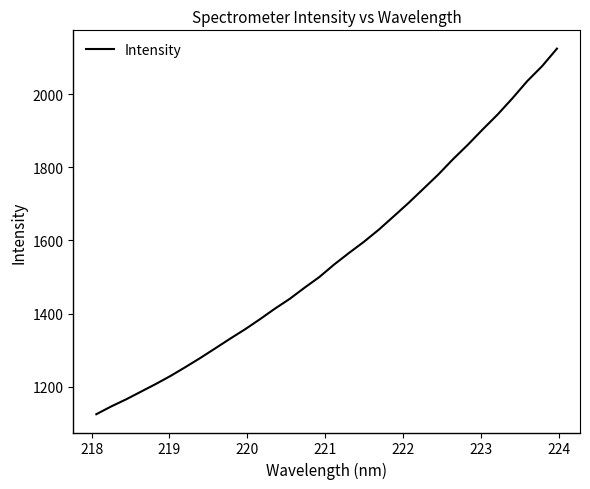

What is the difference between the maximum and minimum values?

1001.4